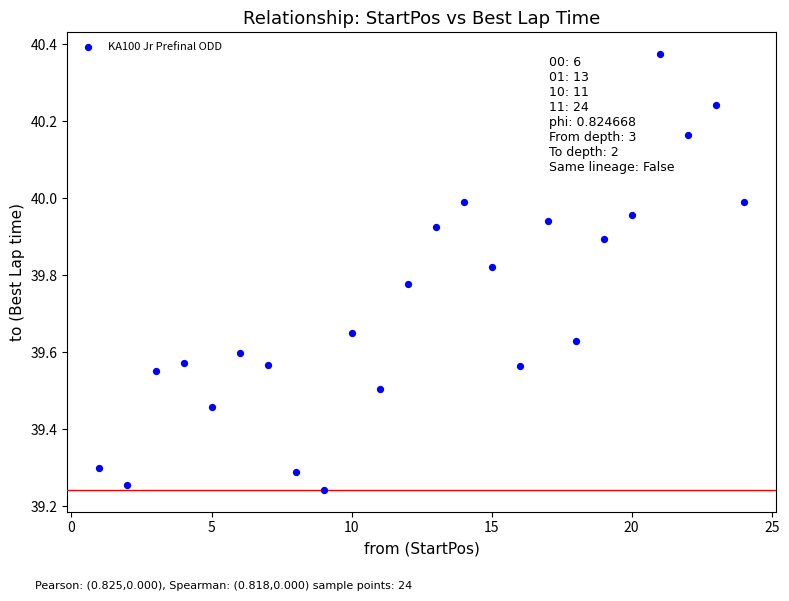

What is the range of Y values (max minus min)?

1.1